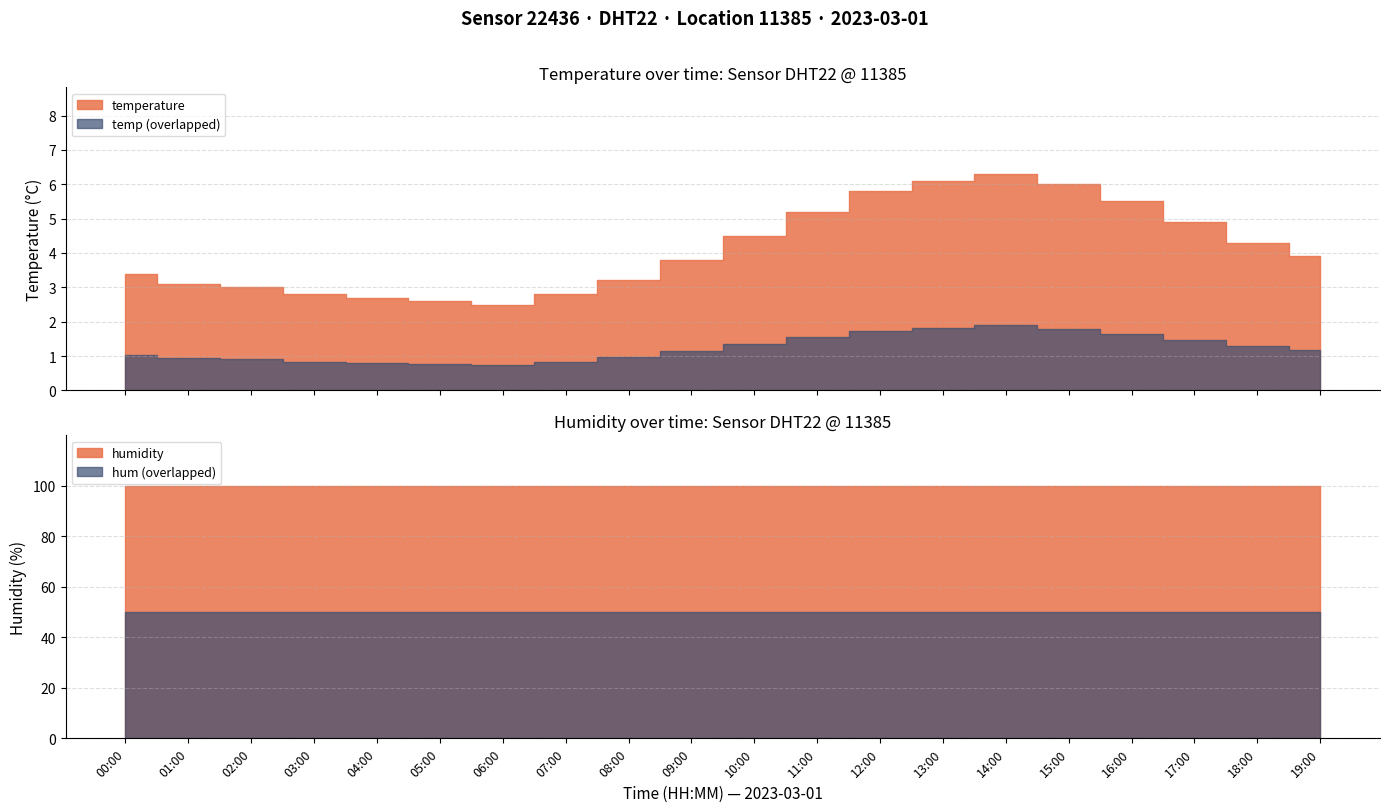

At which label is humidity closest to 99?

00:00